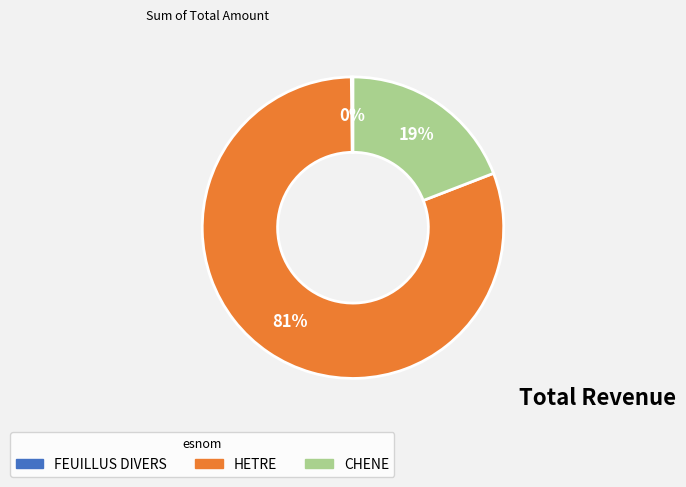

Is there a majority slice in this chart?

Yes